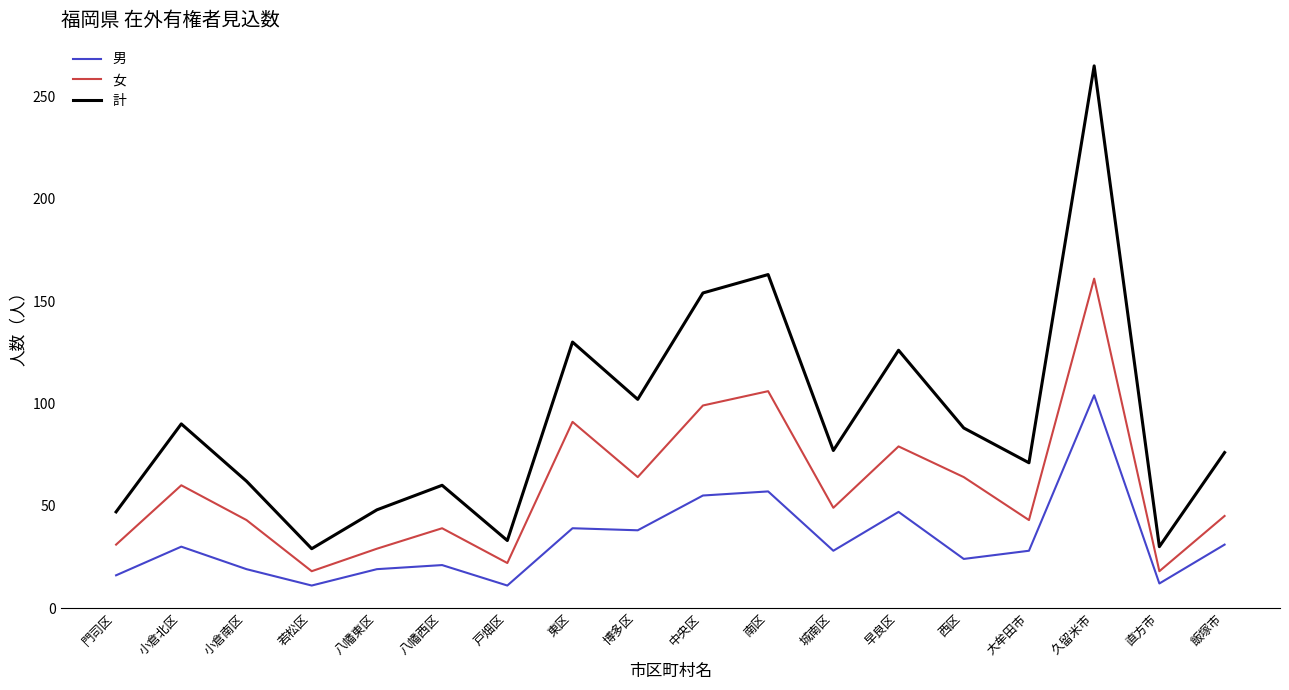

Is it true that 女 equals 60 at 小倉北区?

True